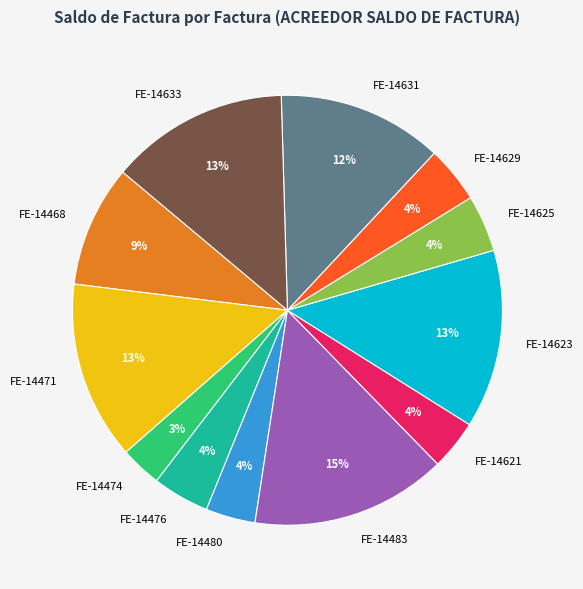

The FE-14476 slice represents 4% of the pie. True or false?

True